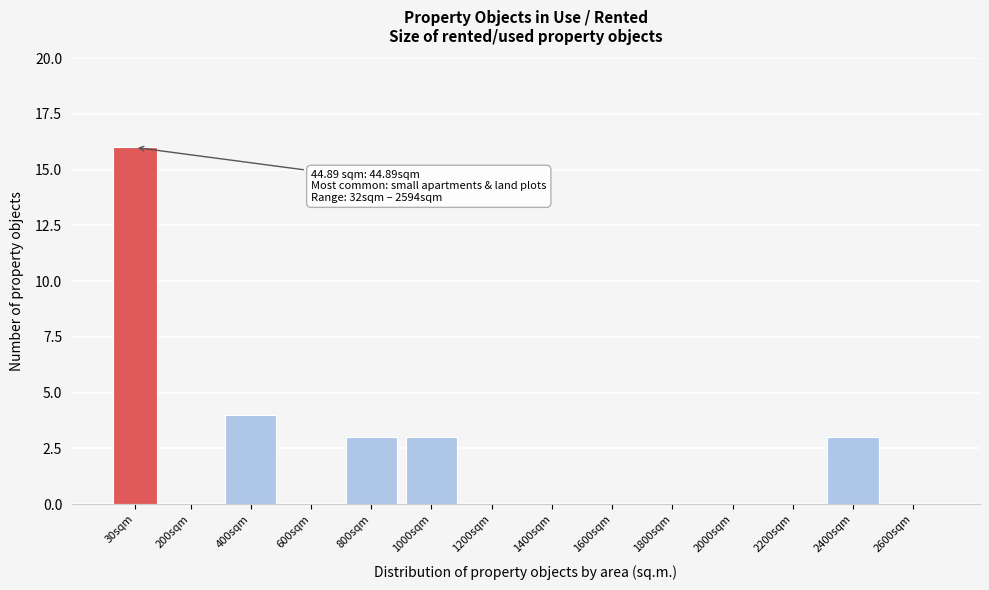

Reading left to right, transcribe all the data shown in this chart.

30sqm=16	200sqm=0	400sqm=4	600sqm=0	800sqm=3	1000sqm=3	1200sqm=0	1400sqm=0	1600sqm=0	1800sqm=0	2000sqm=0	2200sqm=0	2400sqm=3	2600sqm=0